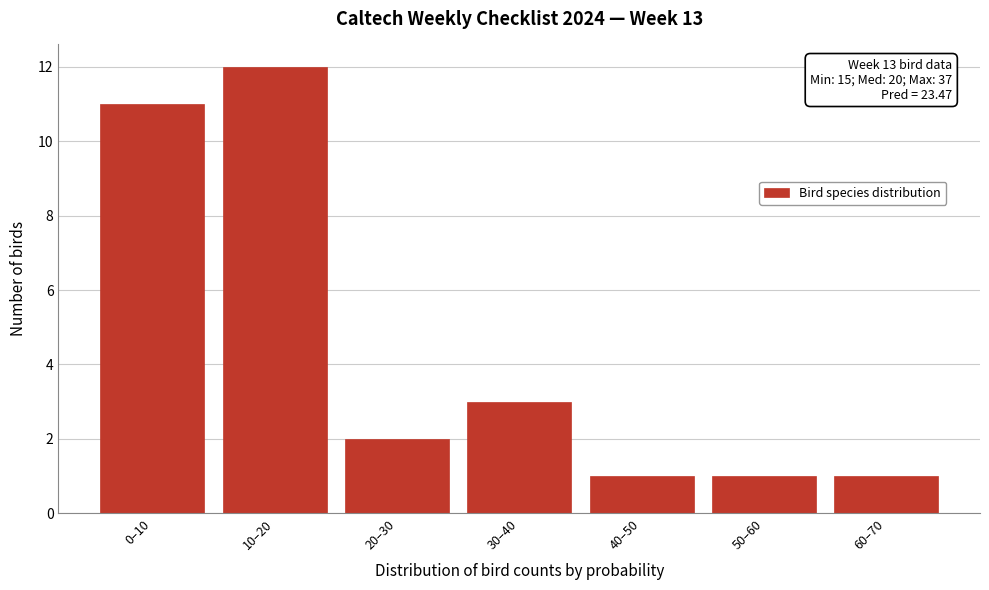

Reading left to right, what are all the values shown in this chart?

11	12	2	3	1	1	1